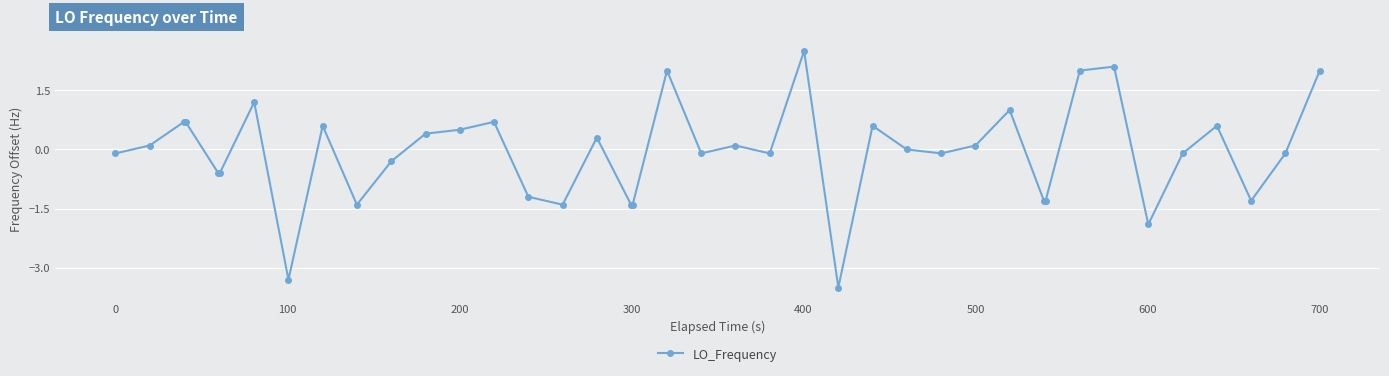

What is the difference between the maximum and second lowest values?

5.8